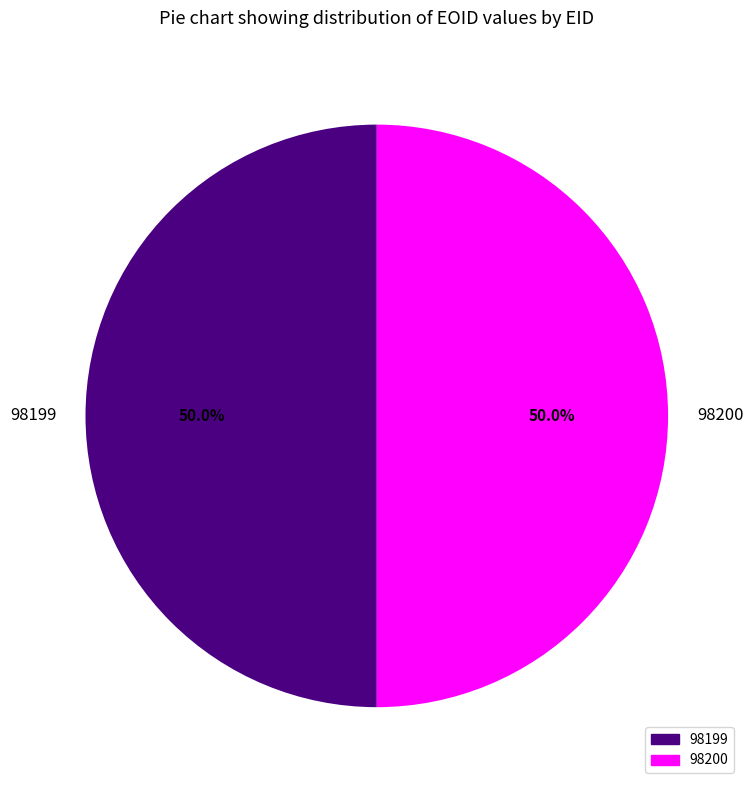

The 98199 slice represents 50% of the pie. True or false?

True